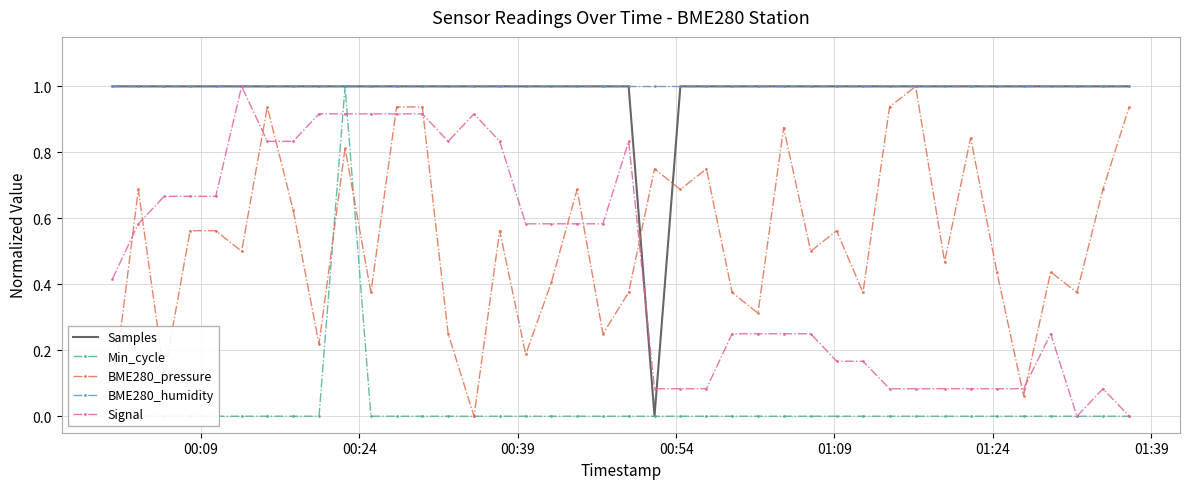

What is the maximum value for Min_cycle?

1.0